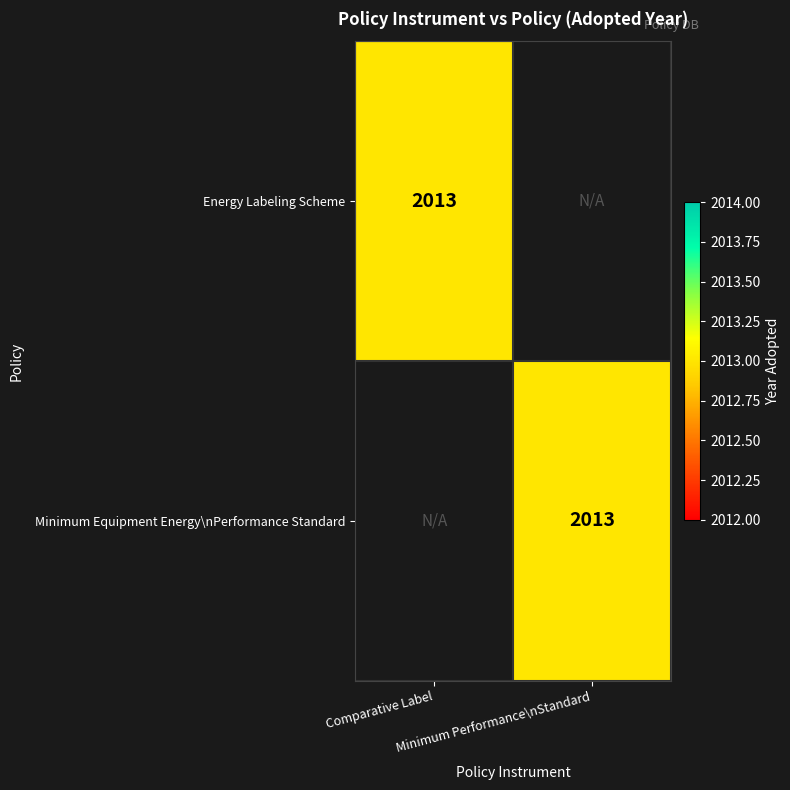

At Minimum Performance\nStandard, list the series in order from smallest to largest.

Energy Labeling Scheme, Minimum Equipment Energy\nPerformance Standard